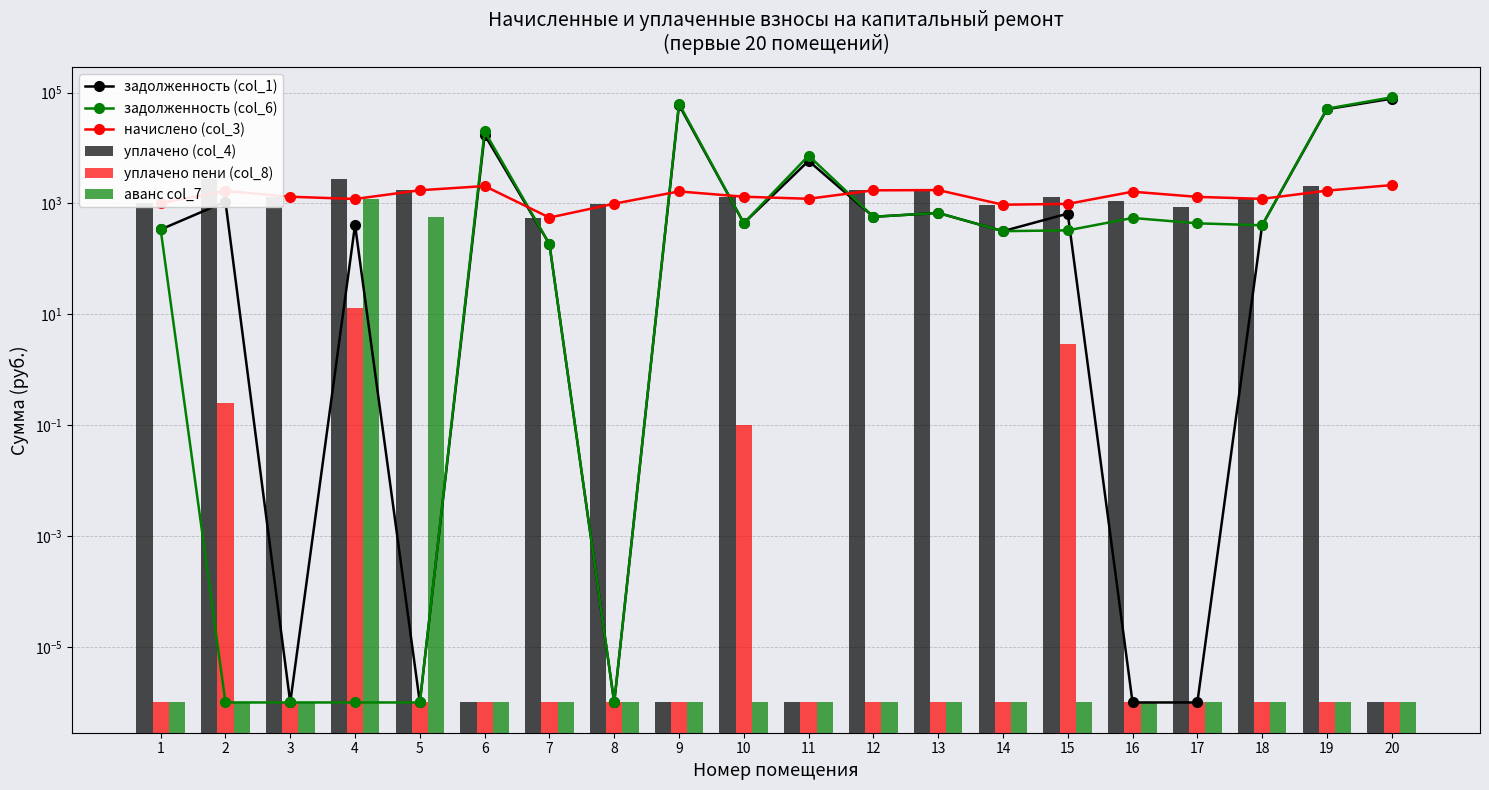

At how many categories does at least one series exceed 79758?

1